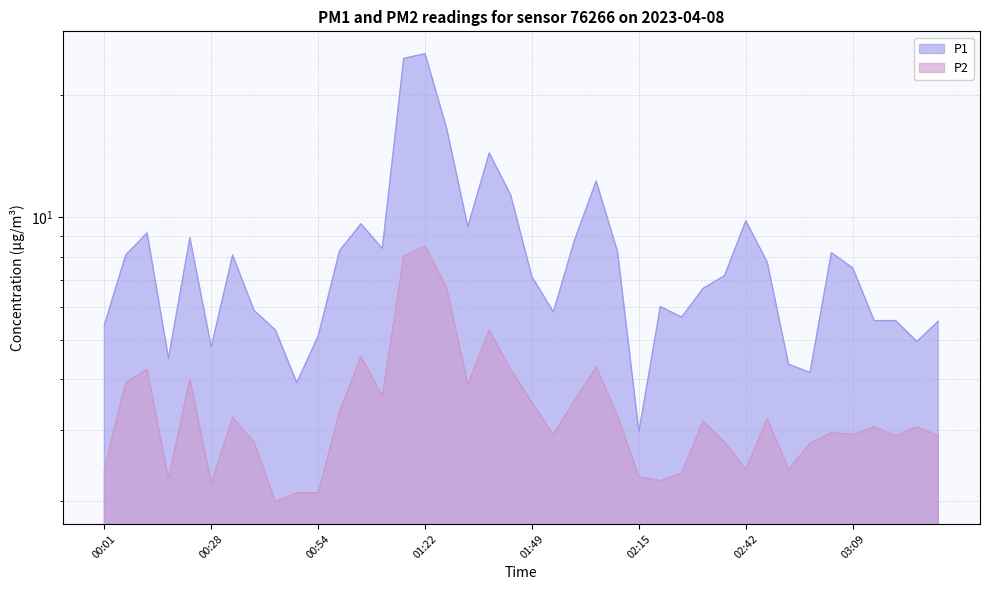

Is it true that P1 equals 5.0 at 03:25?

True